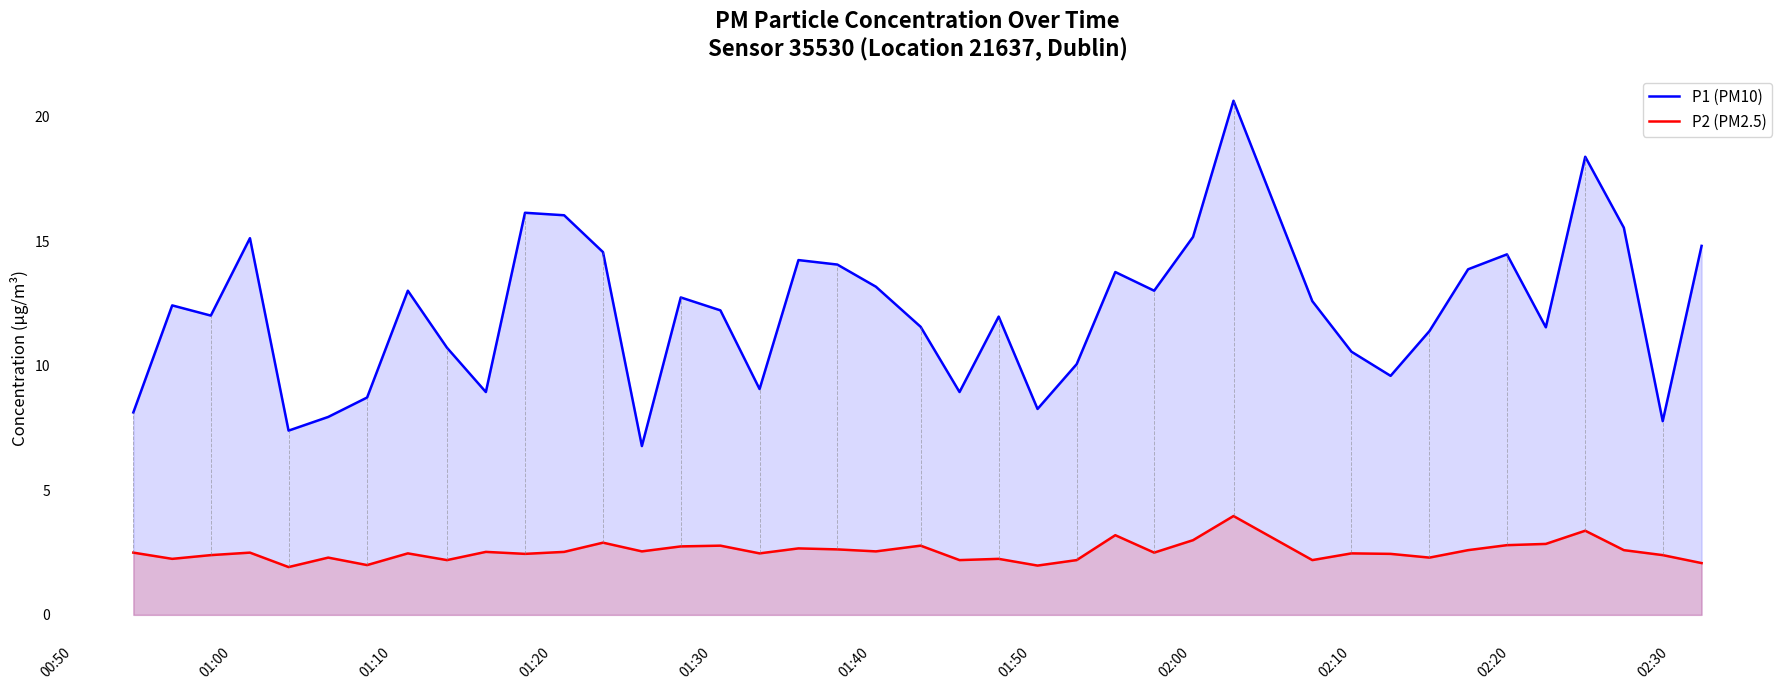

What is the minimum value shown in the chart?

1.9